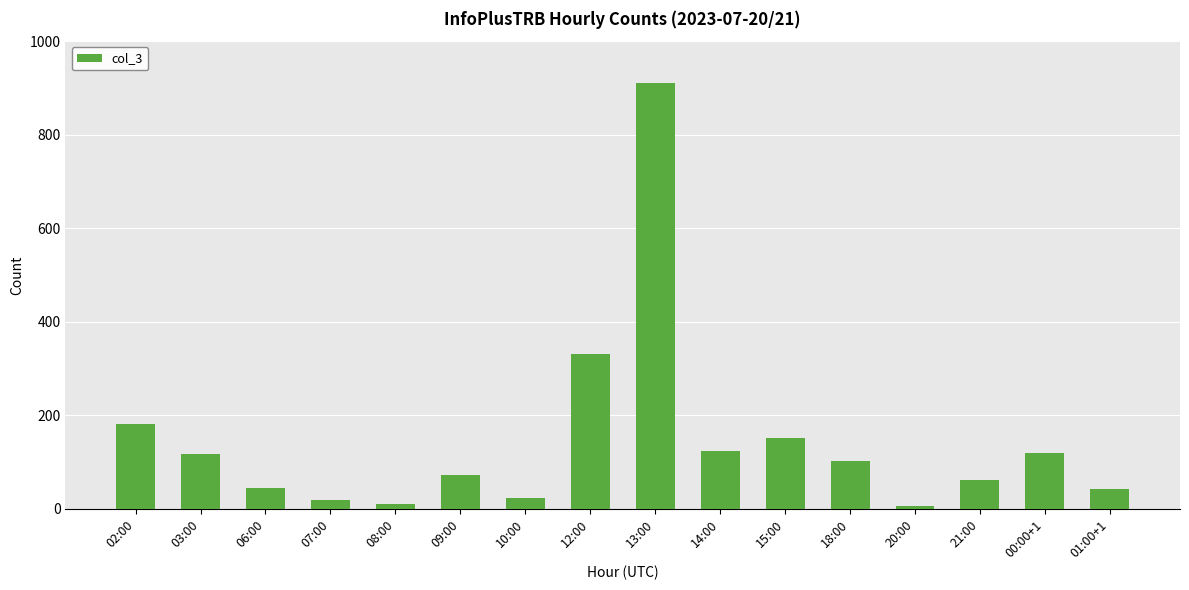

What is the difference between the maximum and minimum values?

904